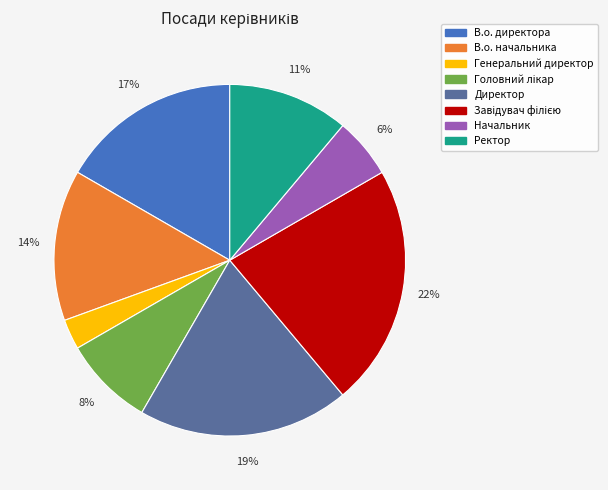

What is the smallest slice in the pie chart?

Генеральний директор